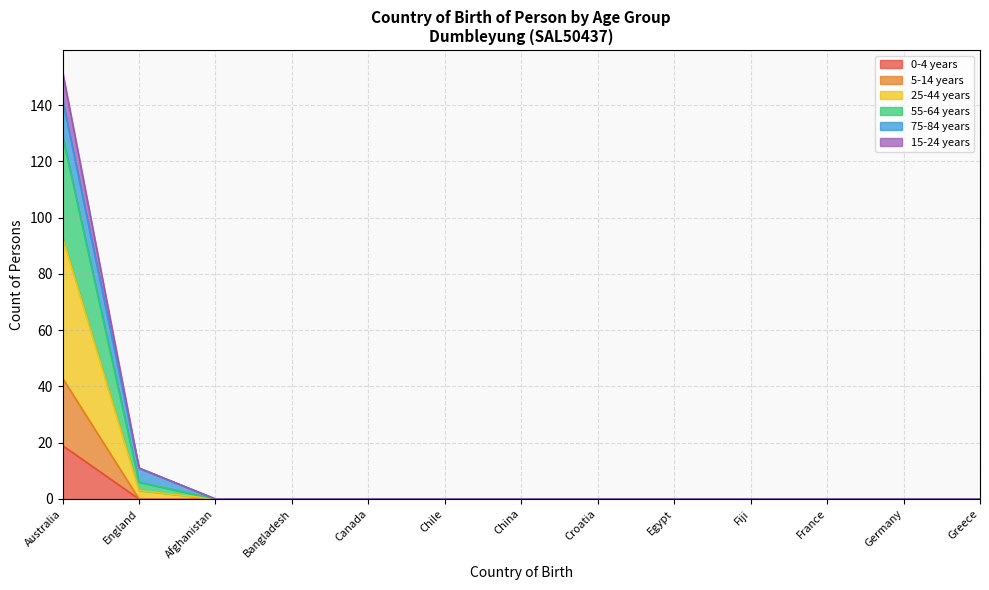

At which category is the sum across all series the highest?

Australia